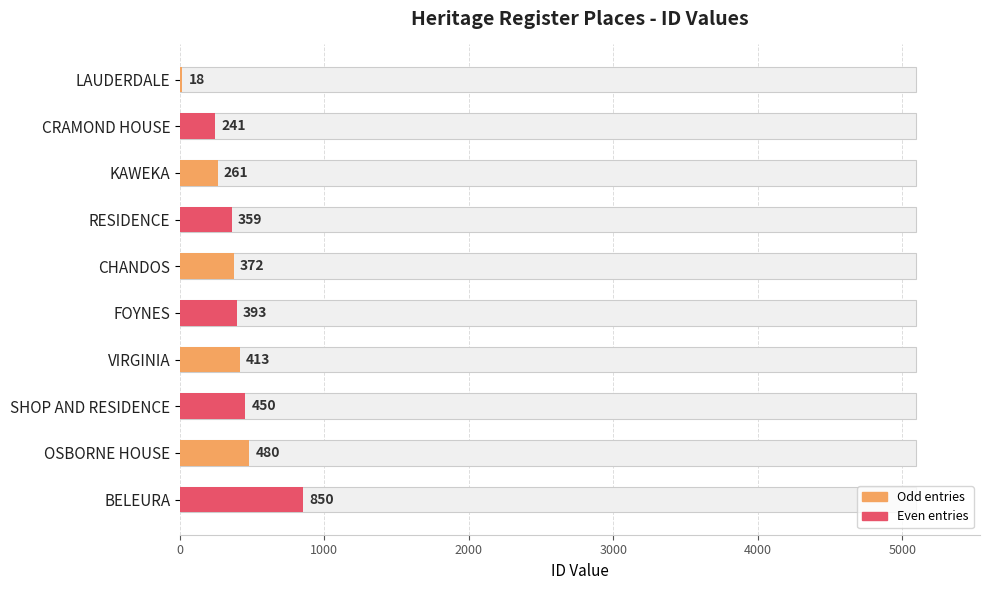

Reading right to left, list all the values displayed in this chart.

850	480	450	413	393	372	359	261	241	18